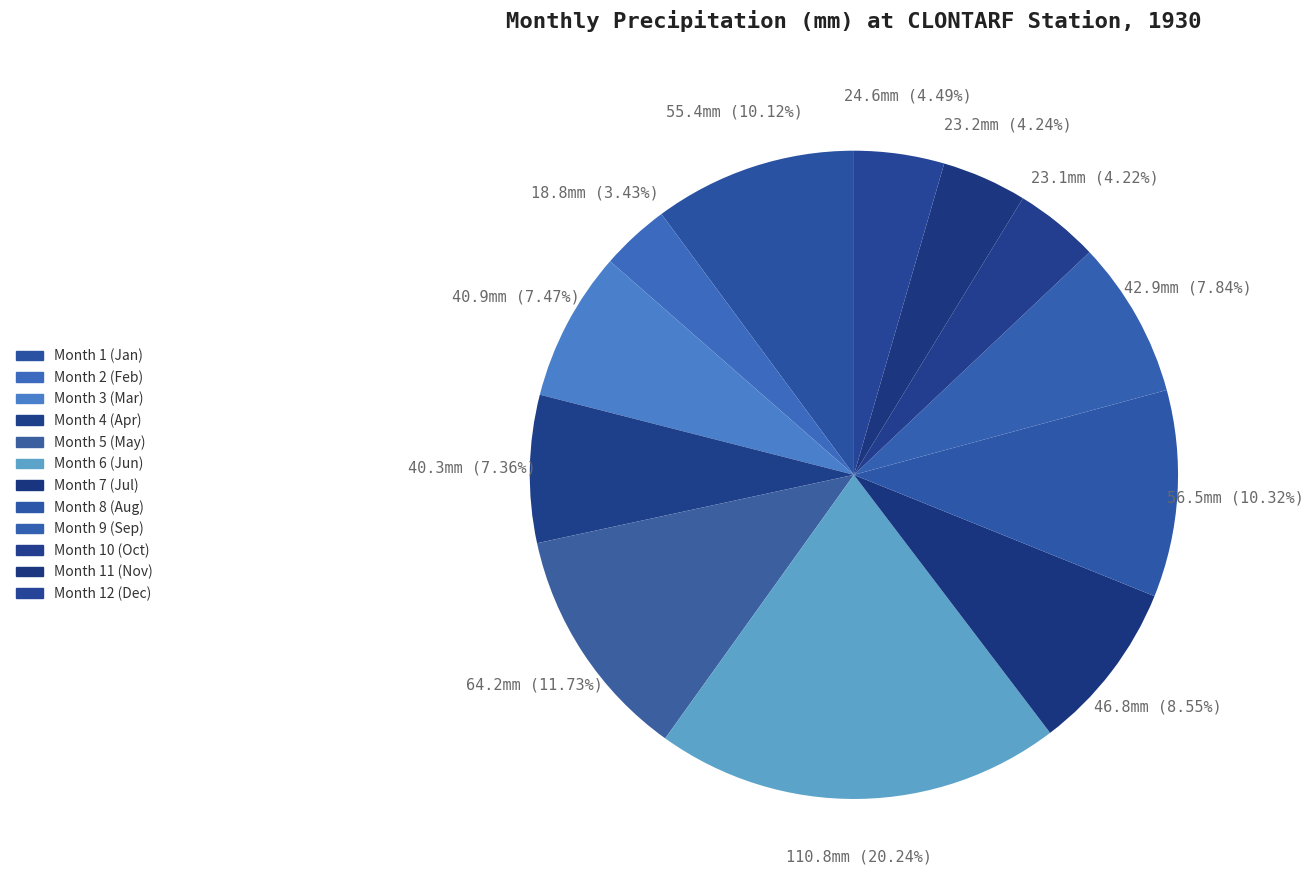

How many segments does this pie chart have?

12